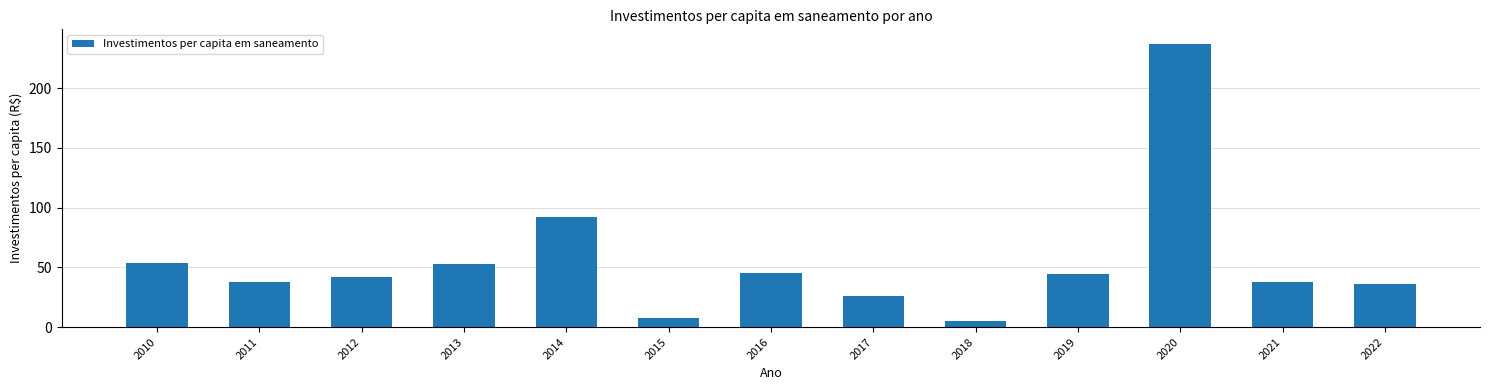

The value at 2019 is 44.5. True or false?

True